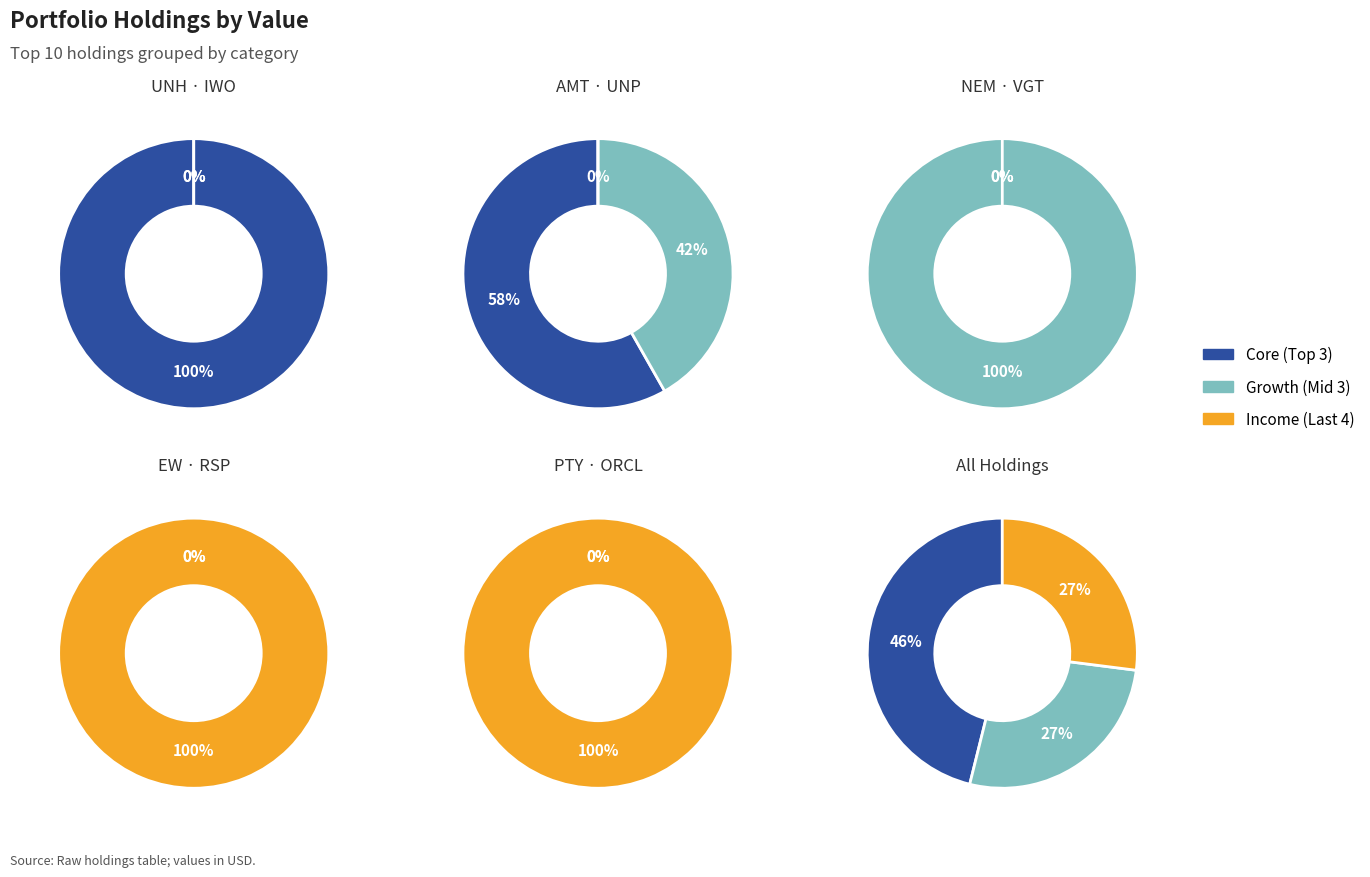

The PIMCO CORPORATE & INCOME OPP slice represents 12% of the pie. True or false?

False